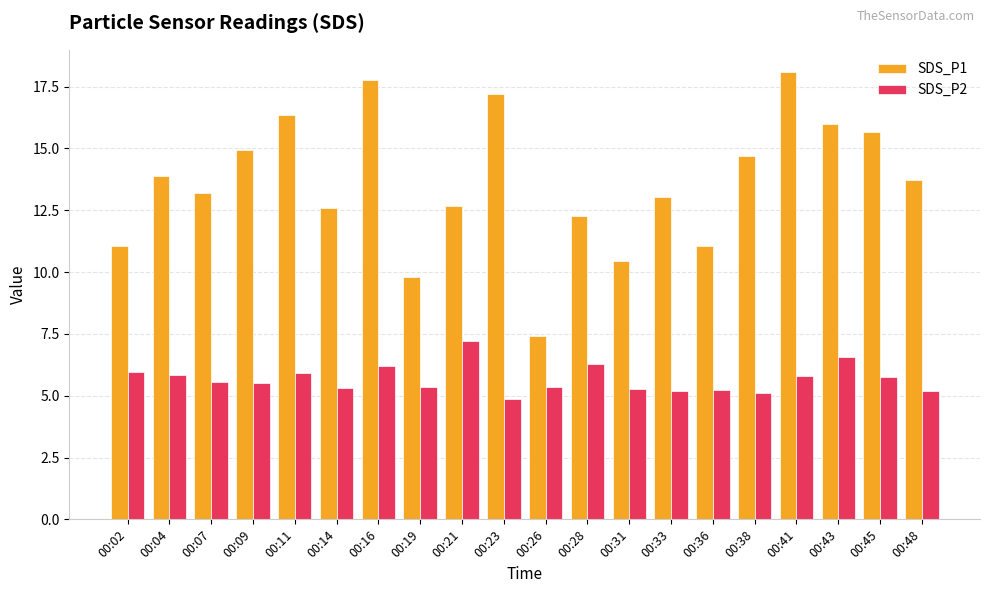

What are all the series names shown in the legend?

SDS_P1, SDS_P2